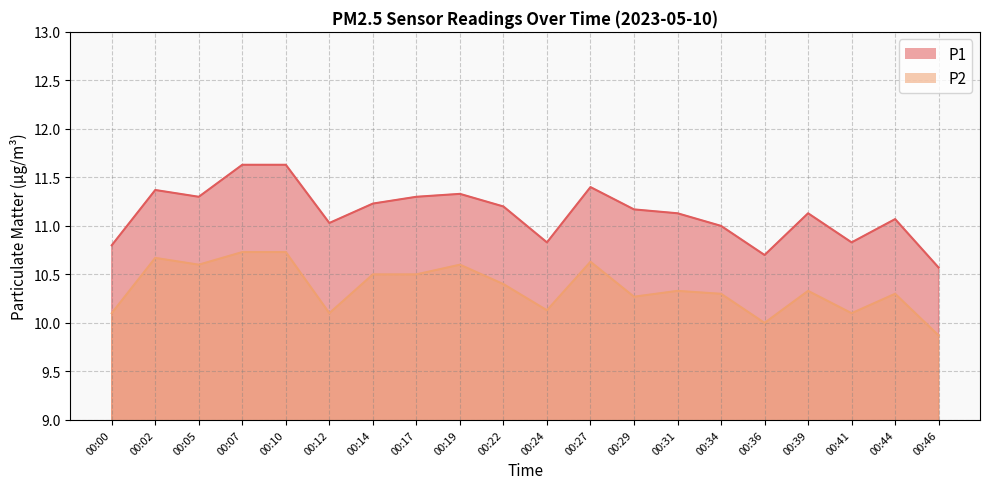

At which label is P2 closest to 10?

00:36